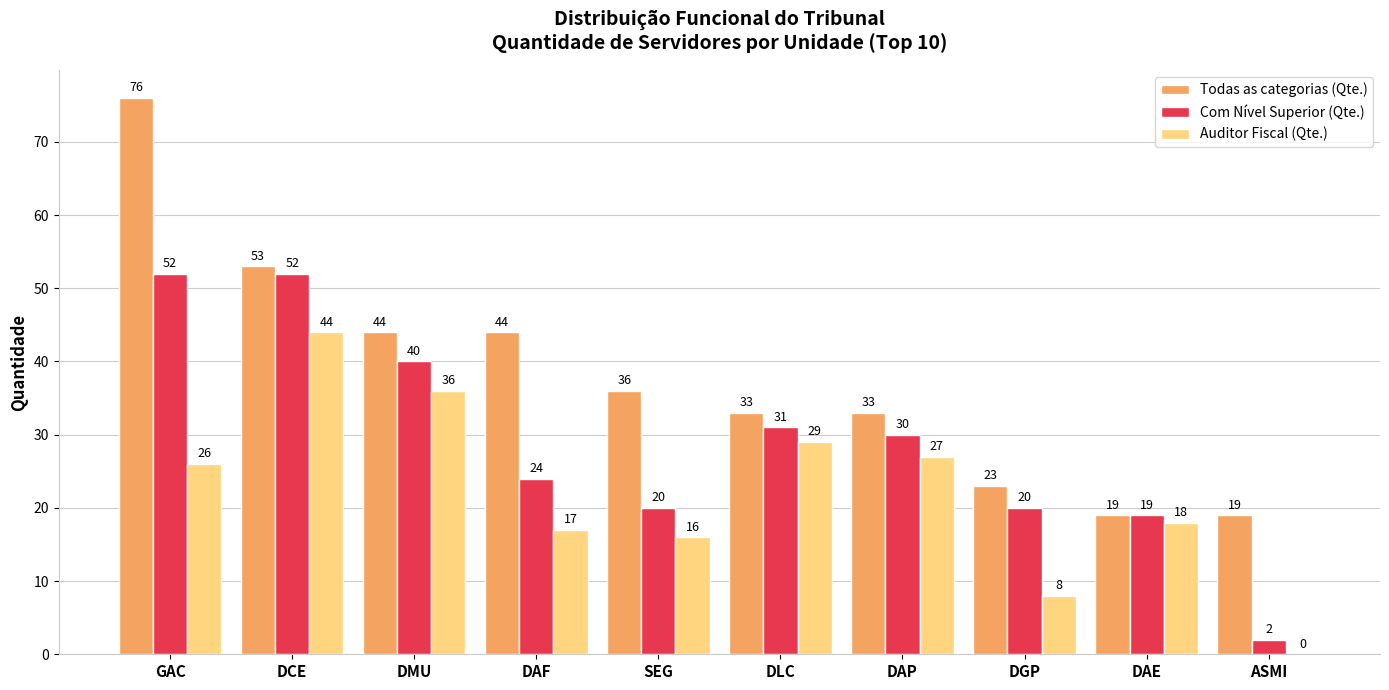

Are the bars grouped side by side (vs. stacked)?

Yes